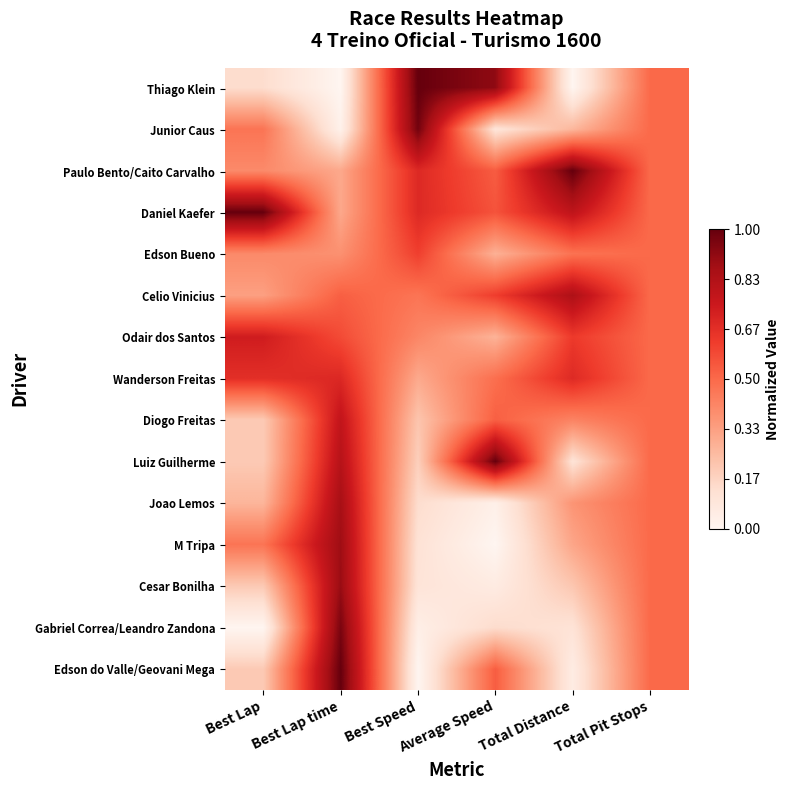

At which category is the sum across all series the highest?

Best Lap time